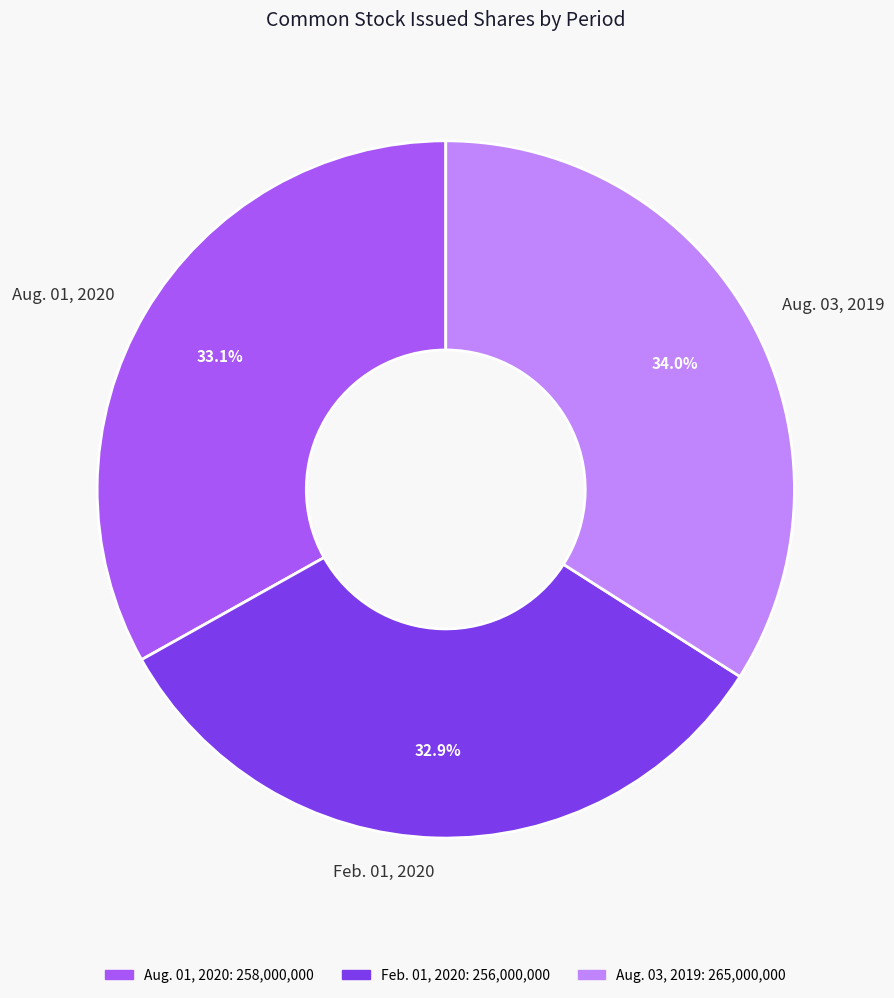

Combined, do Aug. 03, 2019 and Aug. 01, 2020 account for over 50%?

Yes